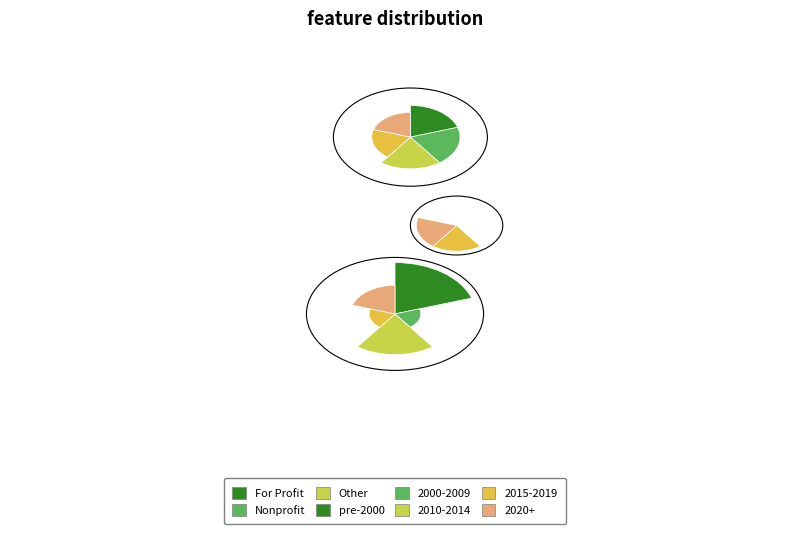

What is the change in value from For Profit to Other?

-16